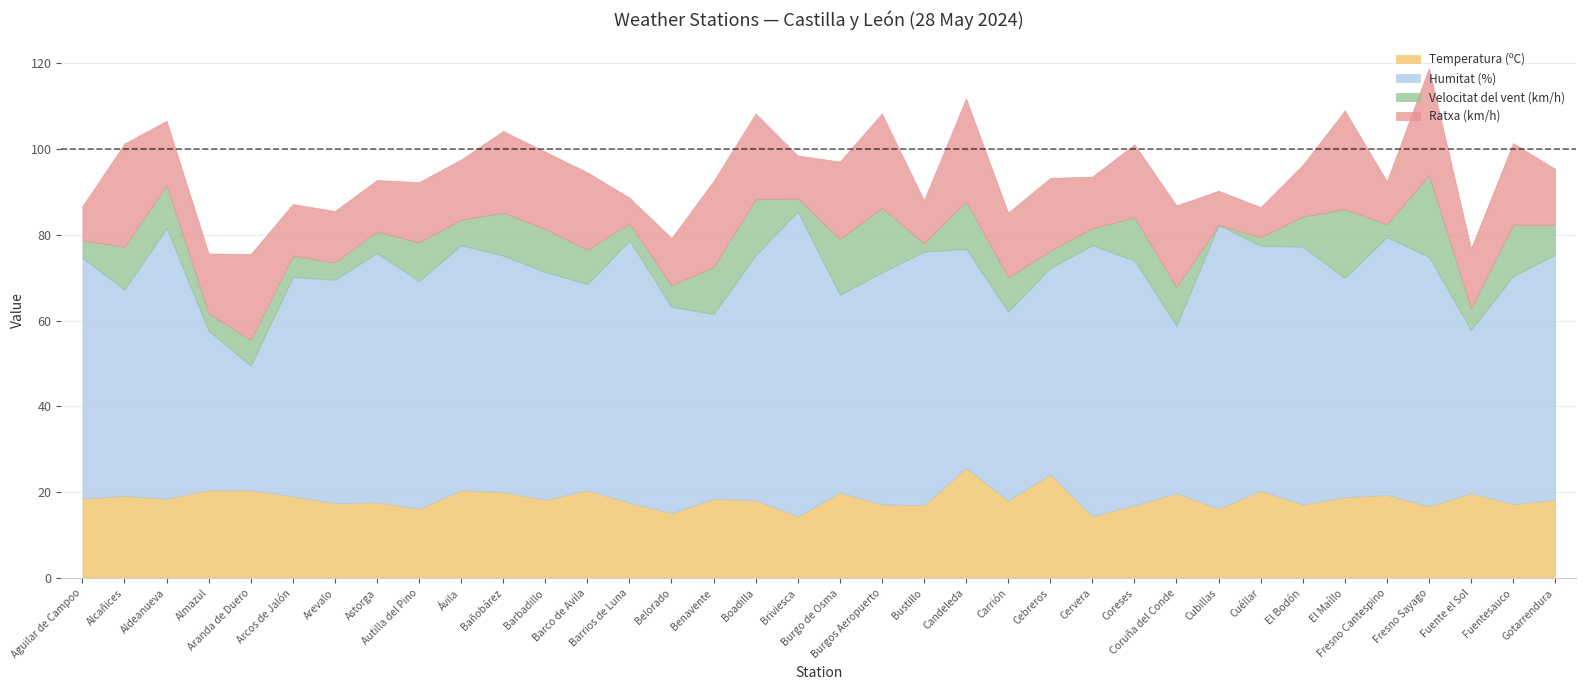

What are all the series names shown in the legend?

Temperatura (ºC), Humitat (%), Velocitat del vent (km/h), Ratxa (km/h)